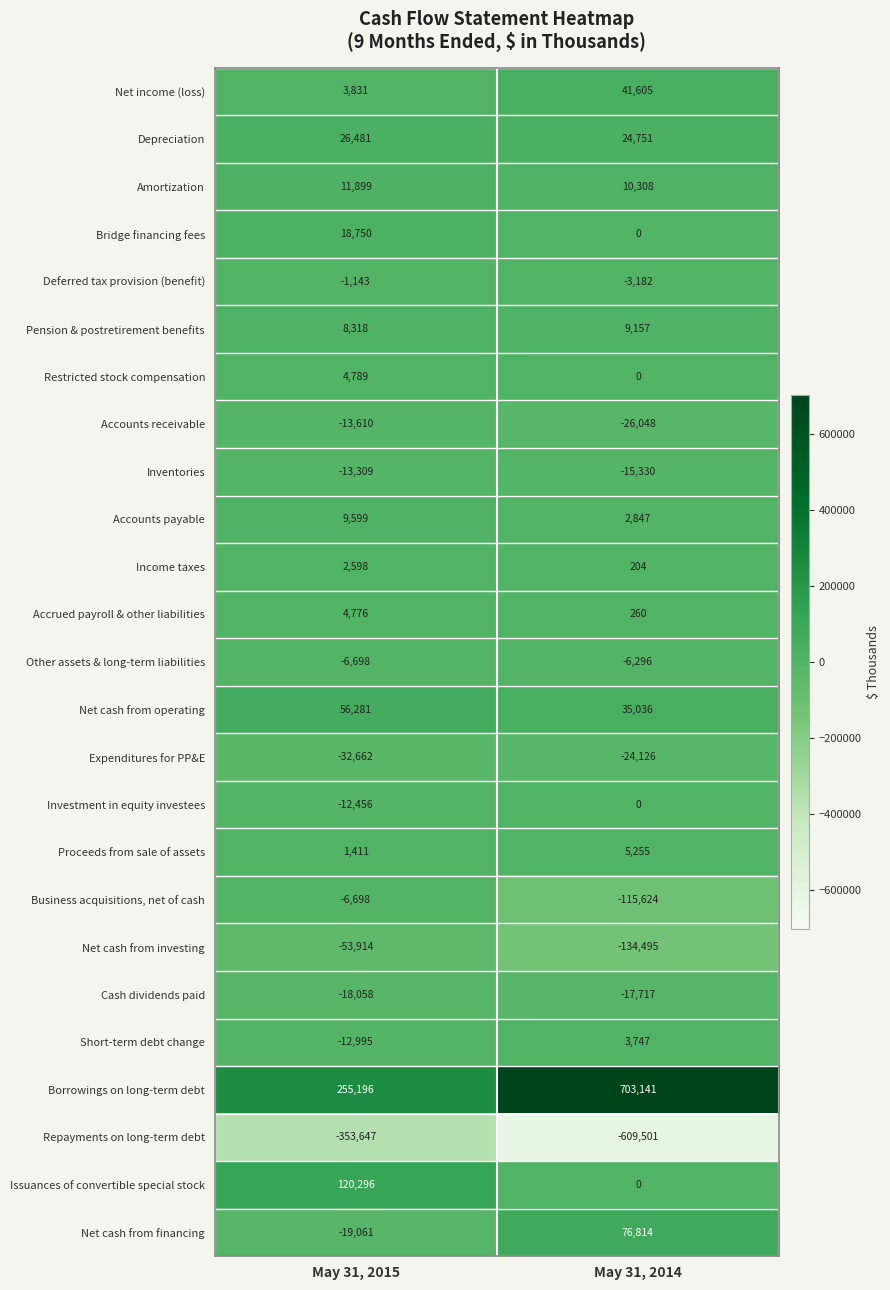

List the series in order of their peak value, lowest first.

Repayments on long-term debt, Net cash from investing, Expenditures for PP&E, Cash dividends paid, Accounts receivable, Inventories, Business acquisitions, net of cash, Other assets & long-term liabilities, Deferred tax provision (benefit), Investment in equity investees, Income taxes, Short-term debt change, Accrued payroll & other liabilities, Restricted stock compensation, Proceeds from sale of assets, Pension & postretirement benefits, Accounts payable, Amortization, Bridge financing fees, Depreciation, Net income (loss), Net cash from operating, Net cash from financing, Issuances of convertible special stock, Borrowings on long-term debt